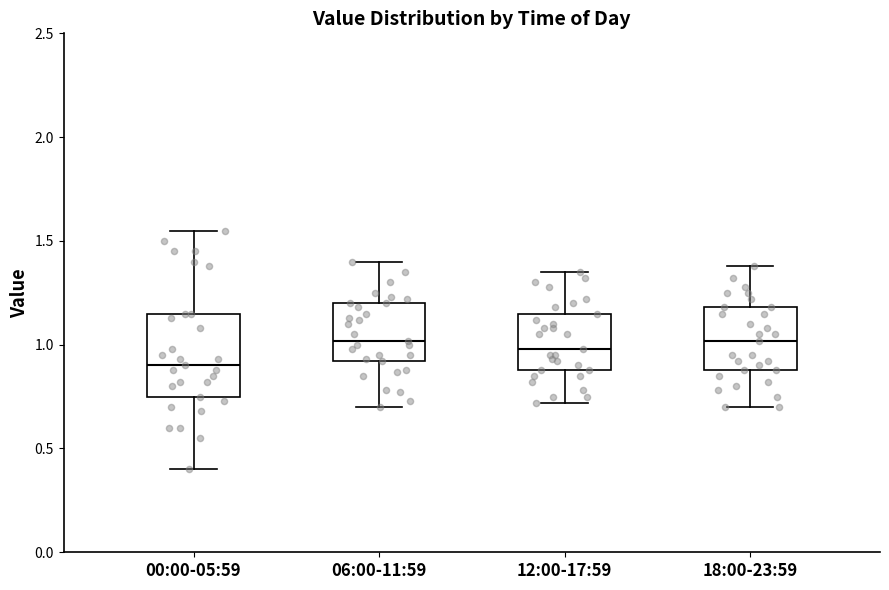

Which box is the tallest, from its lower edge to its upper edge?

00:00-05:59